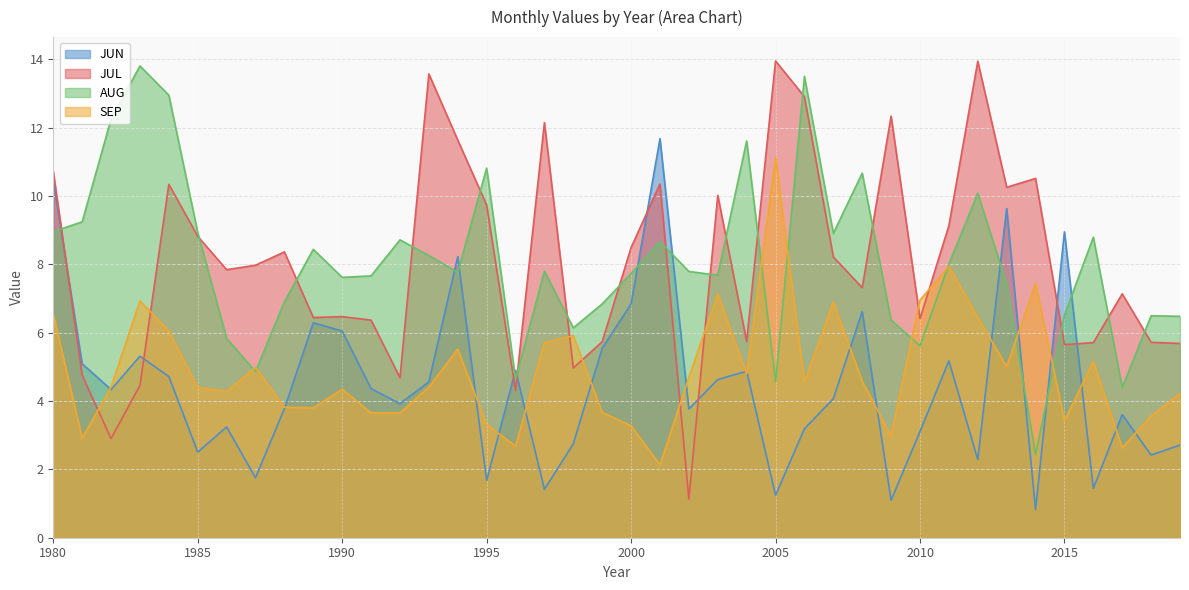

What are all the series names shown in the legend?

JUN, JUL, AUG, SEP